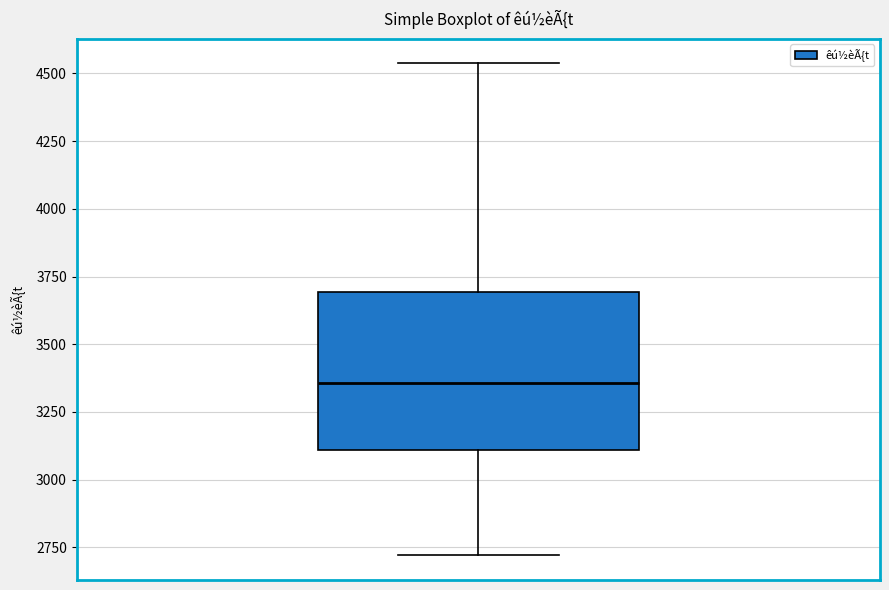

Transcribe this box plot: give where the median line is, the range the box spans, and where the two whiskers end, as read against the y-axis. The values are not printed on the chart, so give them approximately, as read against the axis.

median 3350, box 3100 to 3700, whiskers 2700 to 4550